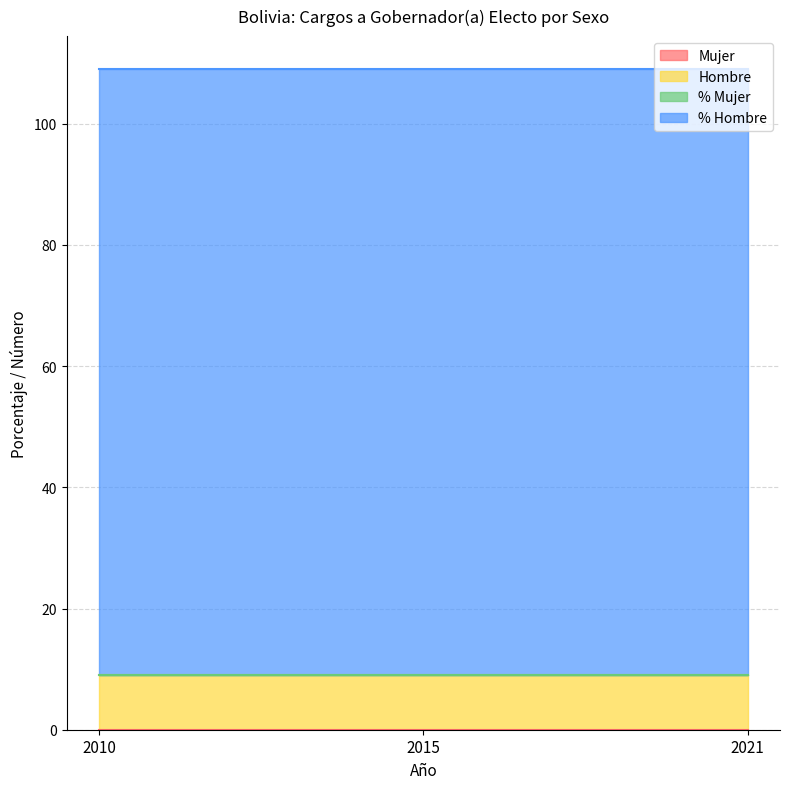

How many lines are shown in the chart?

4